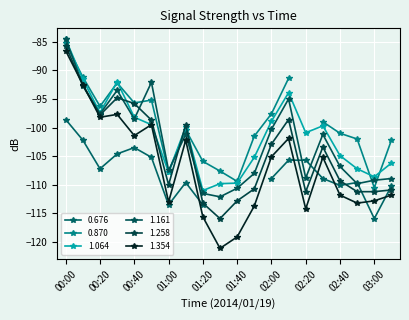

The 1.354 series shows -113.7 at 02:30. True or false?

True